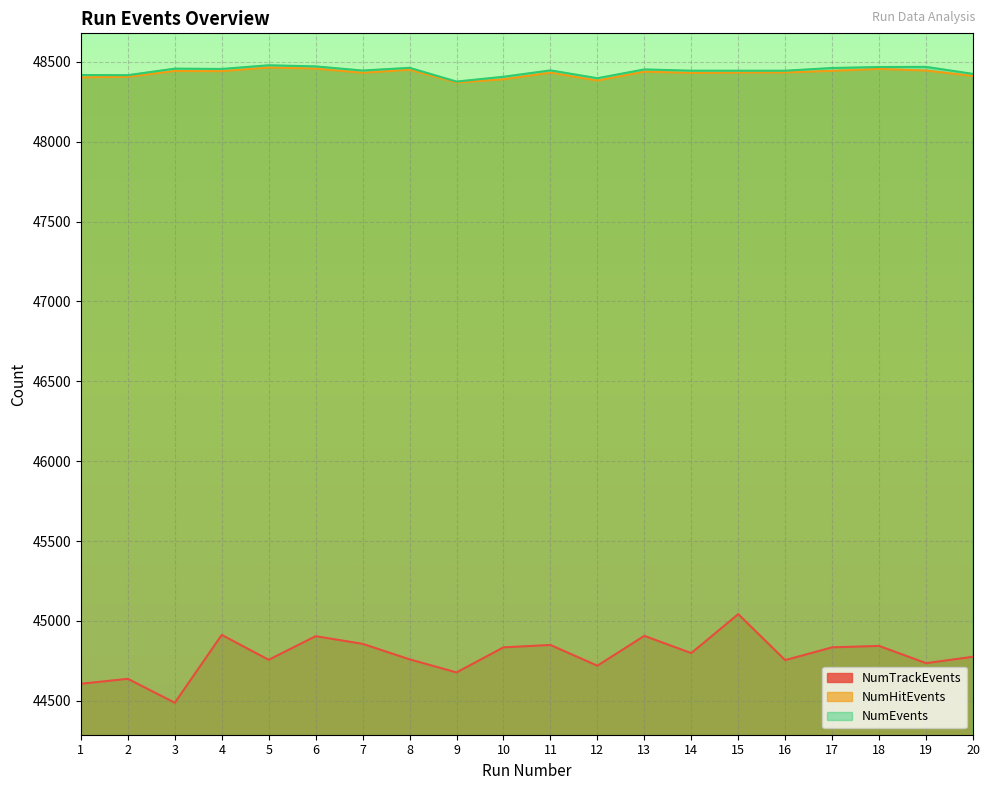

Count the number of data series in this chart.

3